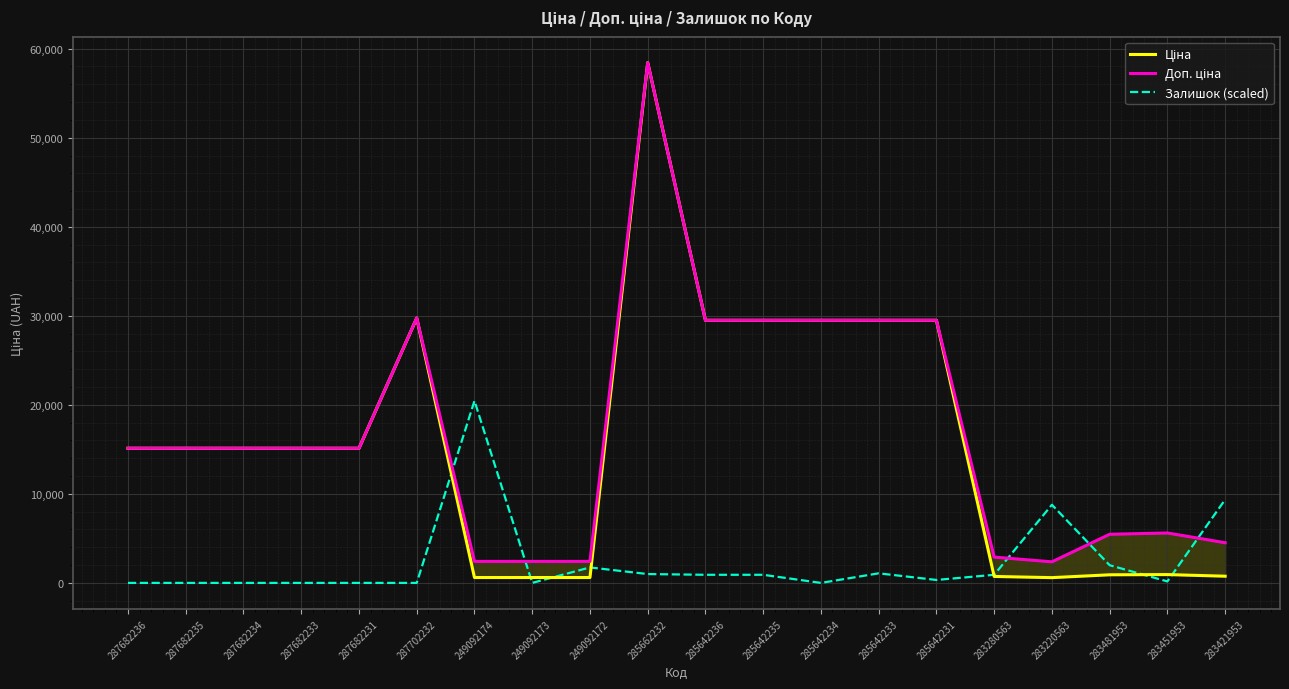

What is the sum of all Ціна values?

316955.6